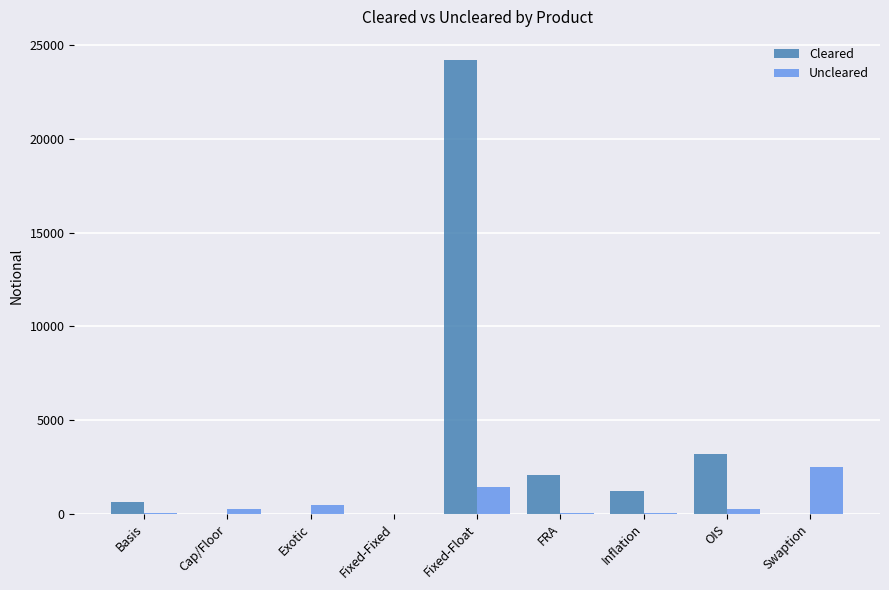

Between Cap/Floor and Fixed-Float, which series saw the biggest shift?

Cleared